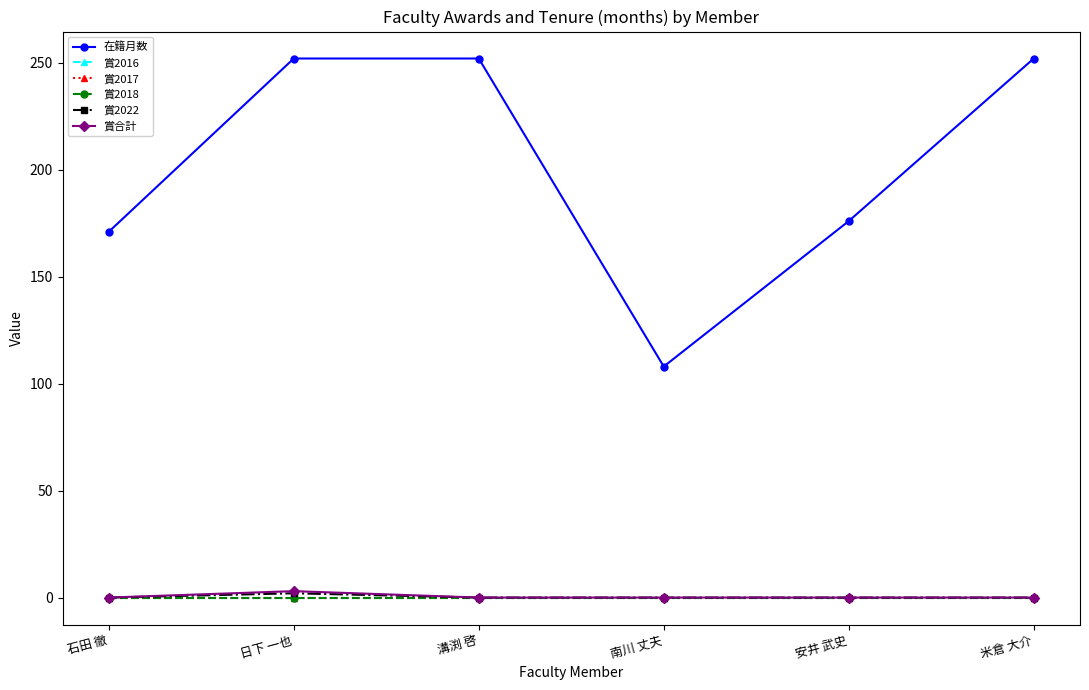

Between 安井 武史 and 米倉 大介, which series saw the biggest shift?

在籍月数